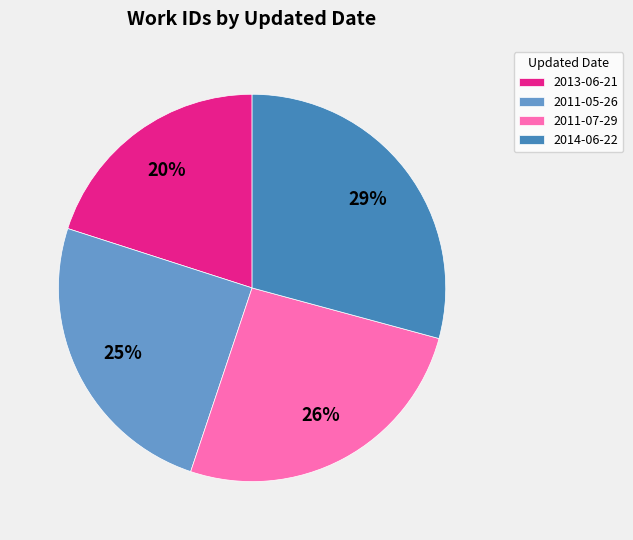

Approximately how many times larger is the value at 2014-06-22 compared to 2011-05-26?

1.2